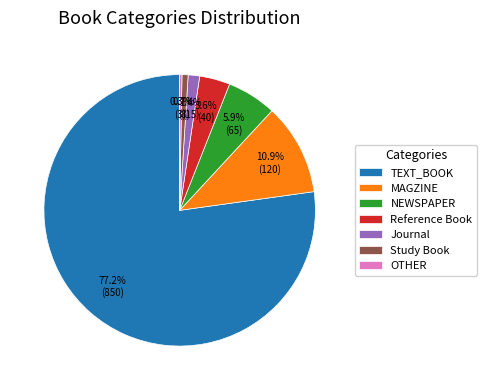

True or false: NEWSPAPER accounts for 1% of the total.

False